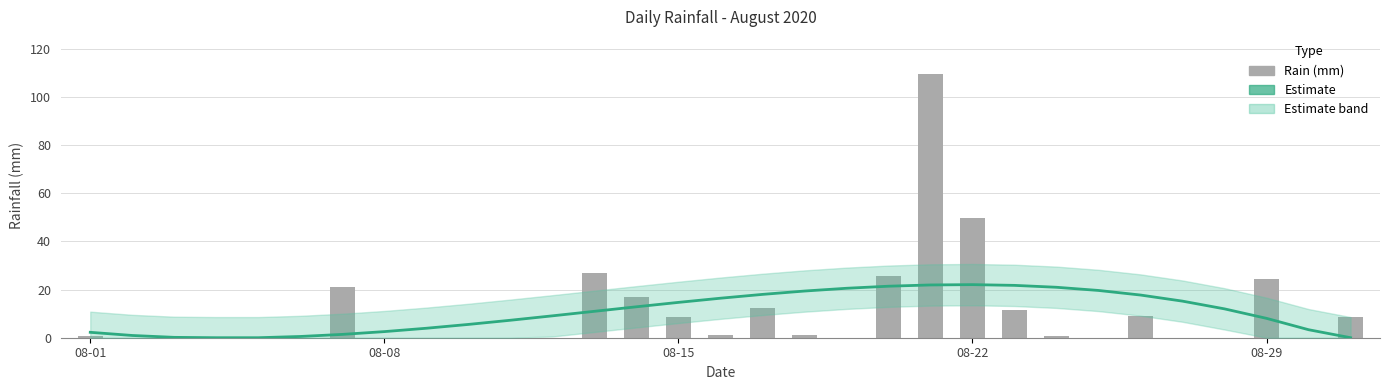

The Estimate series shows 5.3 at 08-29. True or false?

False